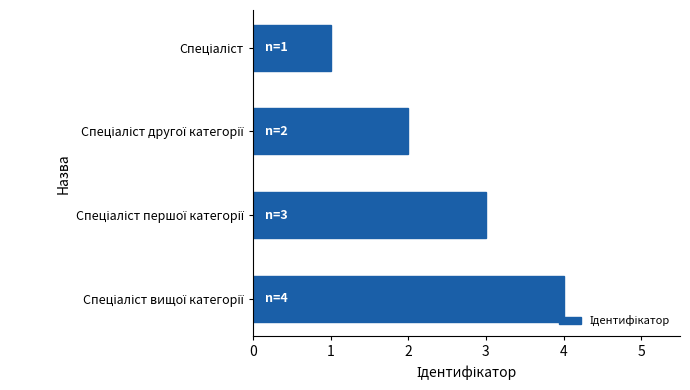

What is the maximum value shown in the chart?

4